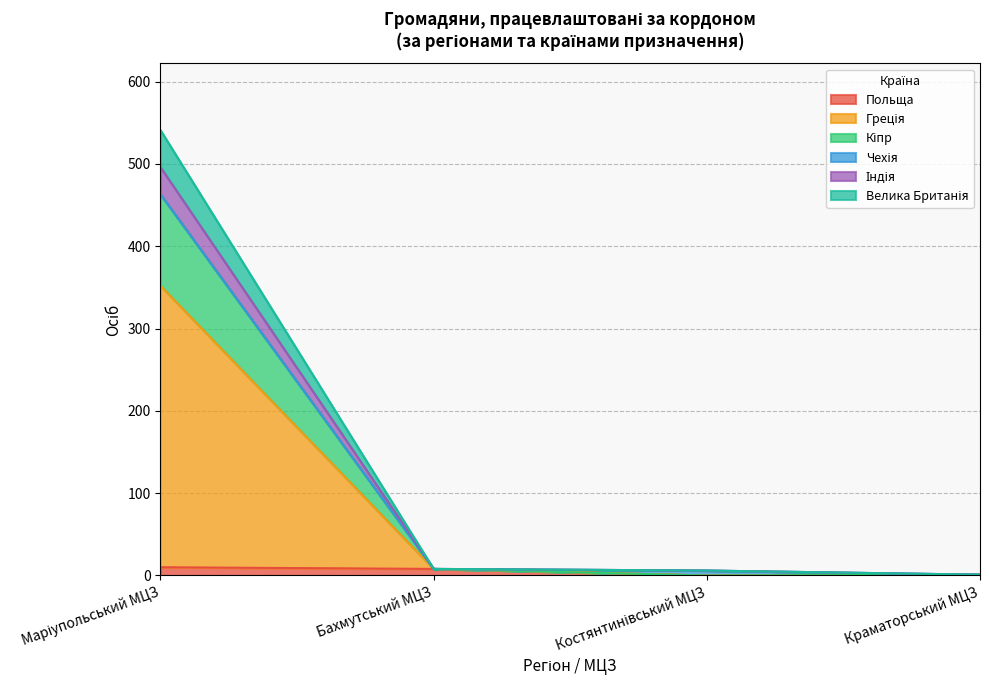

At which category is the sum across all series the highest?

Маріупольський МЦЗ